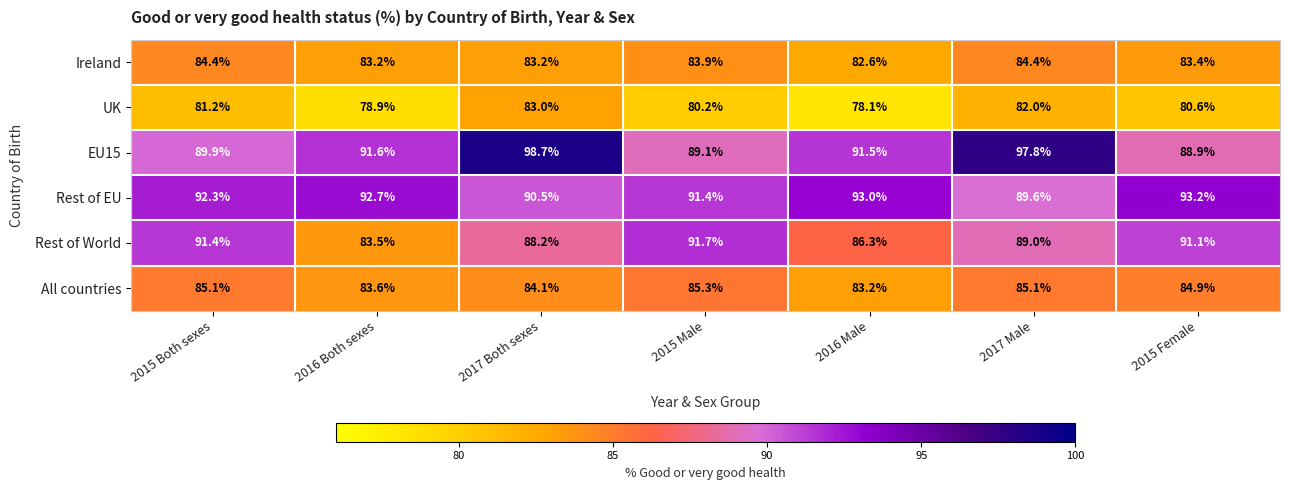

Which series changed the most between 2015 Both sexes and 2016 Both sexes?

Rest of World